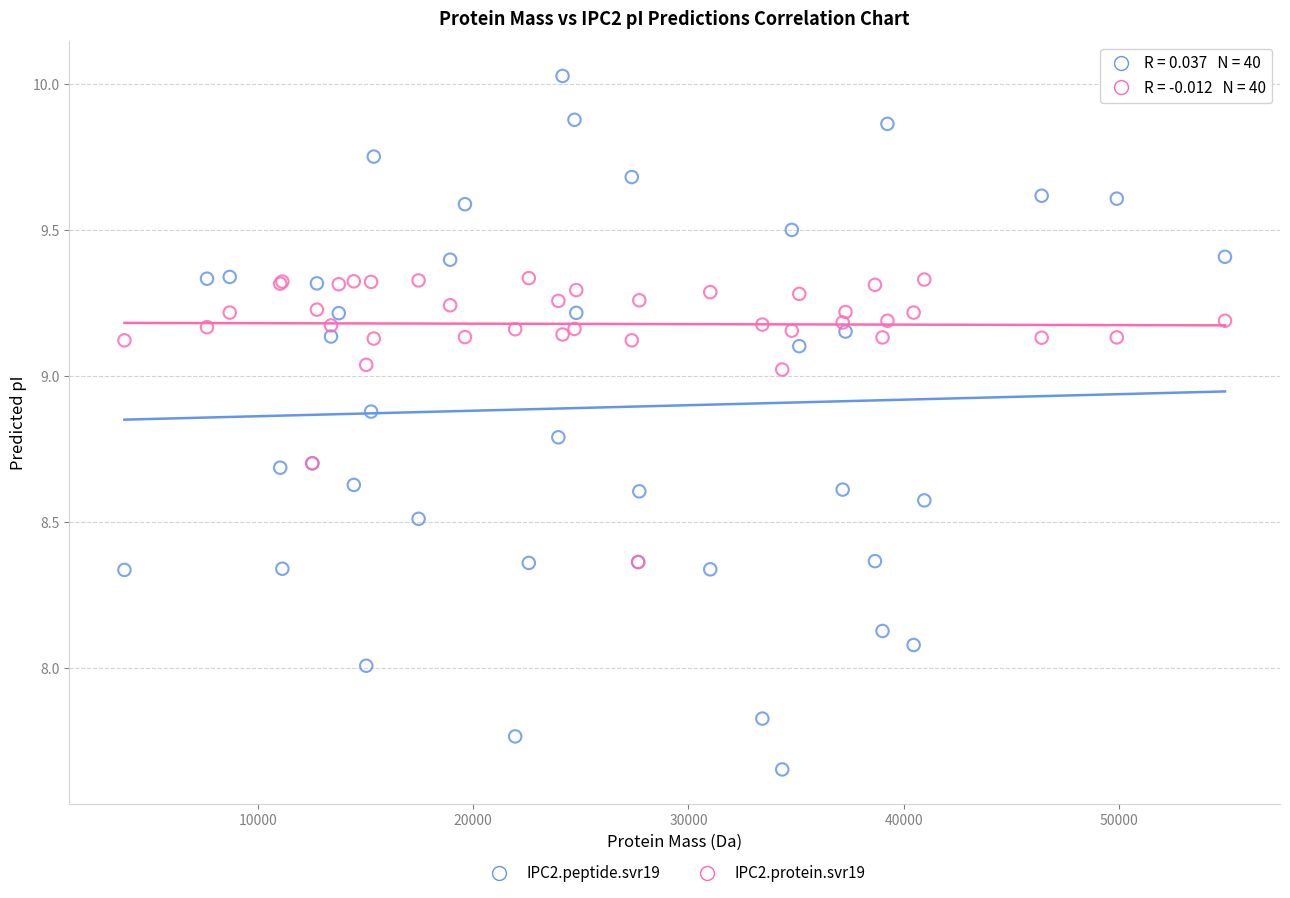

Which series has the largest Y range (max minus min)?

IPC2.peptide.svr19